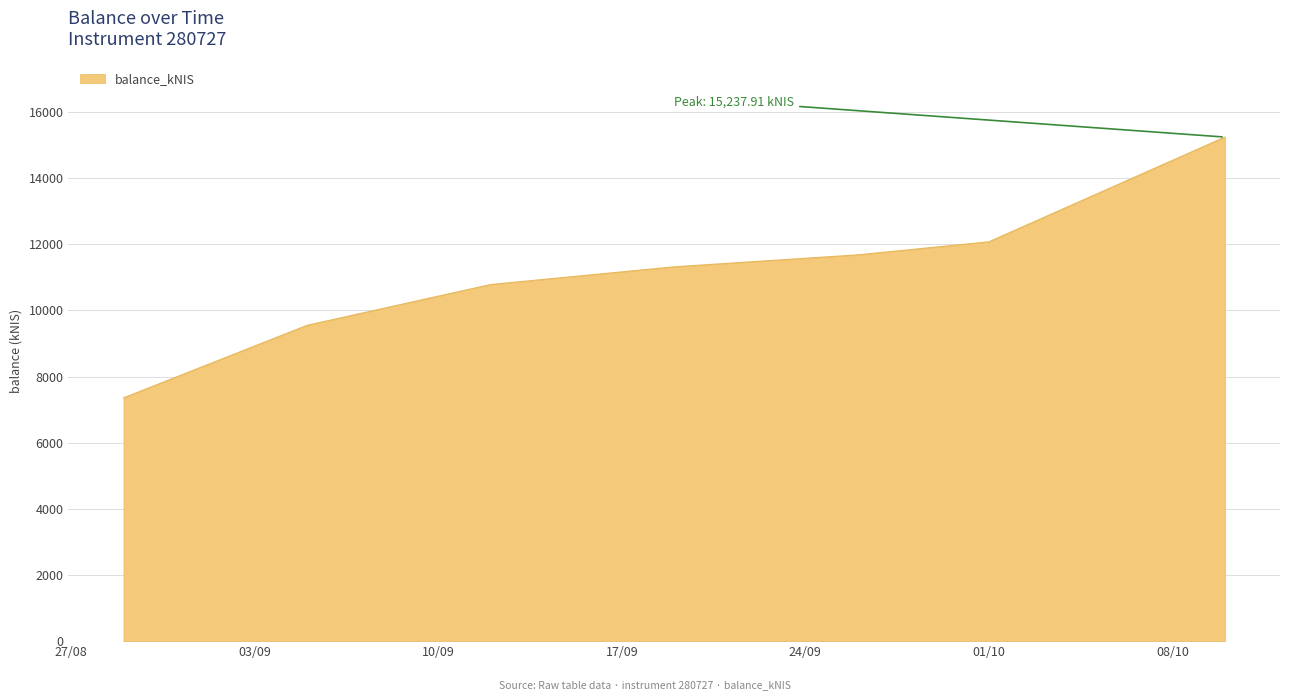

What is the average value?

11141.1